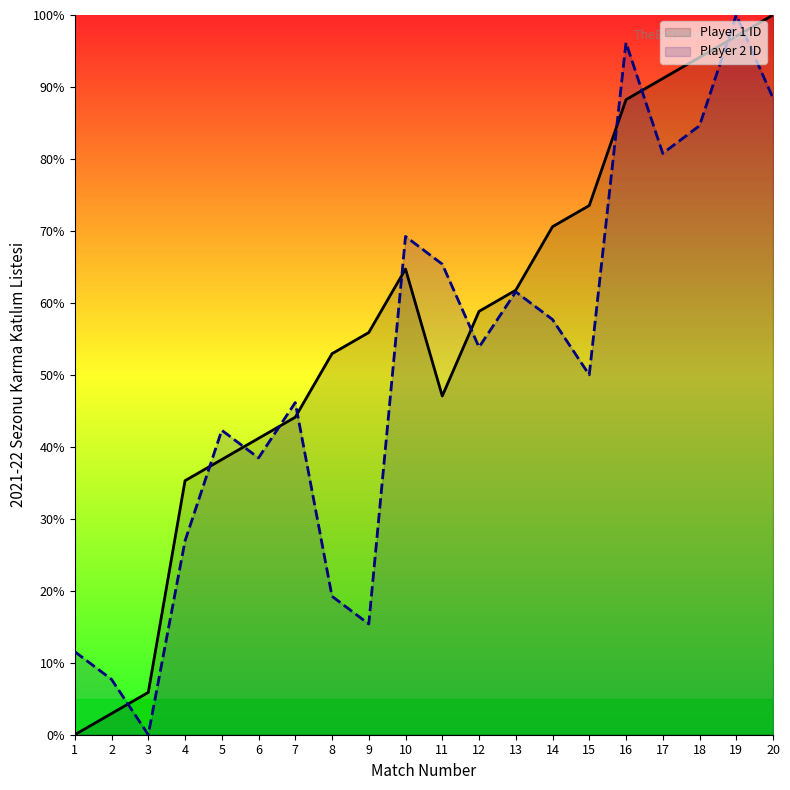

Reading right to left, extract all data points from this chart.

Player 1 ID: 20=100.0	19=97.1	18=94.1	17=91.2	16=88.2	15=73.5	14=70.6	13=61.8	12=58.8	11=47.1	10=64.7	9=55.9	8=52.9	7=44.1	6=41.2	5=38.2	4=35.3	3=5.9	2=2.9	1=0.0
Player 2 ID: 20=88.5	19=100.0	18=84.6	17=80.8	16=96.2	15=50.0	14=57.7	13=61.5	12=53.8	11=65.4	10=69.2	9=15.4	8=19.2	7=46.2	6=38.5	5=42.3	4=26.9	3=0.0	2=7.7	1=11.5